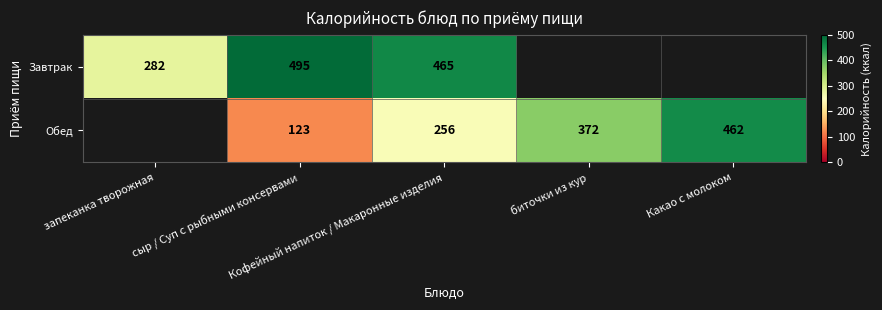

What is the total value across all series at Какао с молоком?

462